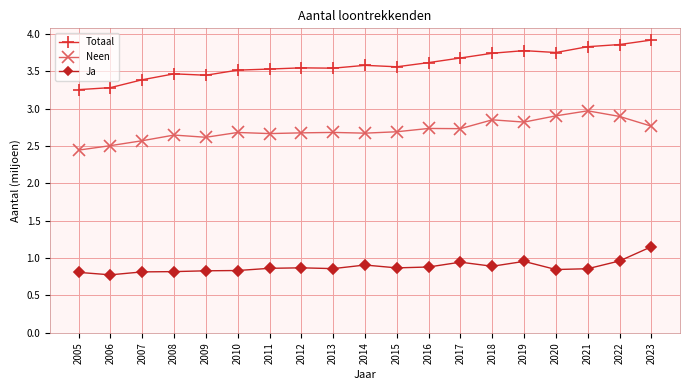

Rank the series by their maximum value, from lowest to highest.

Ja, Neen, Totaal